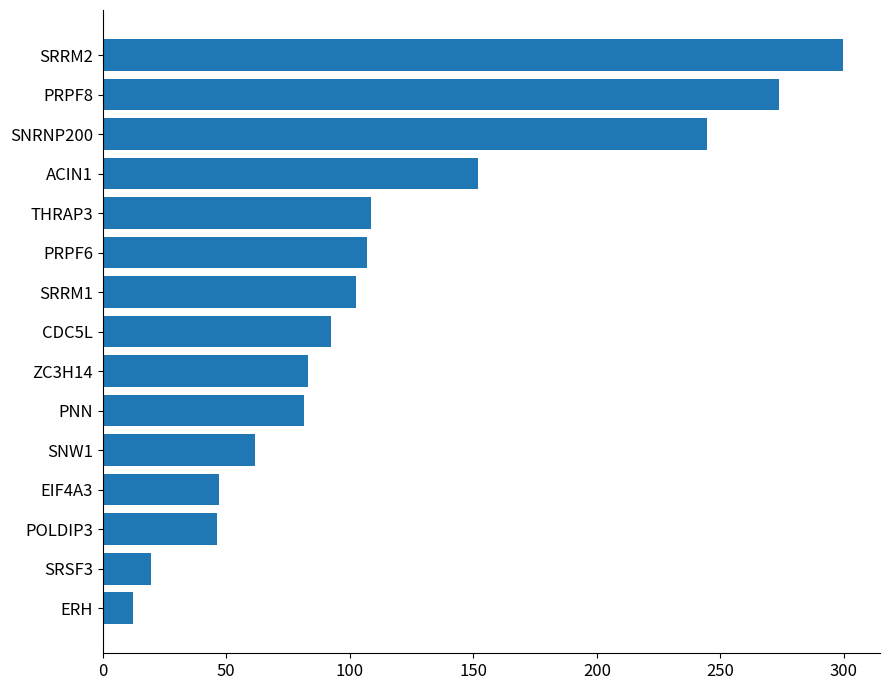

What value does the data have at ERH?

12.3